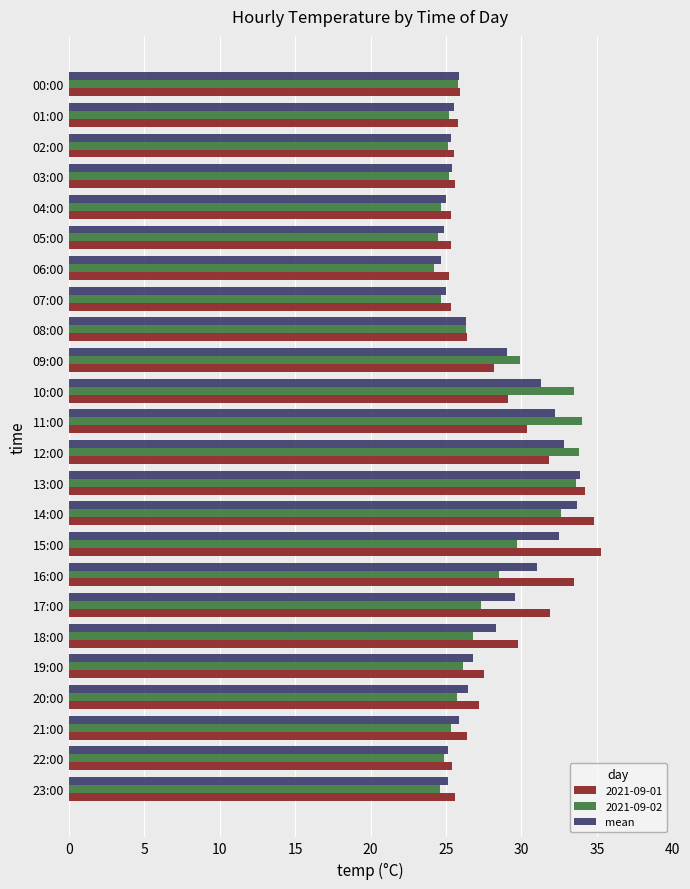

True or false: 2021-09-02 has a value of 9.0 at 20:00.

False